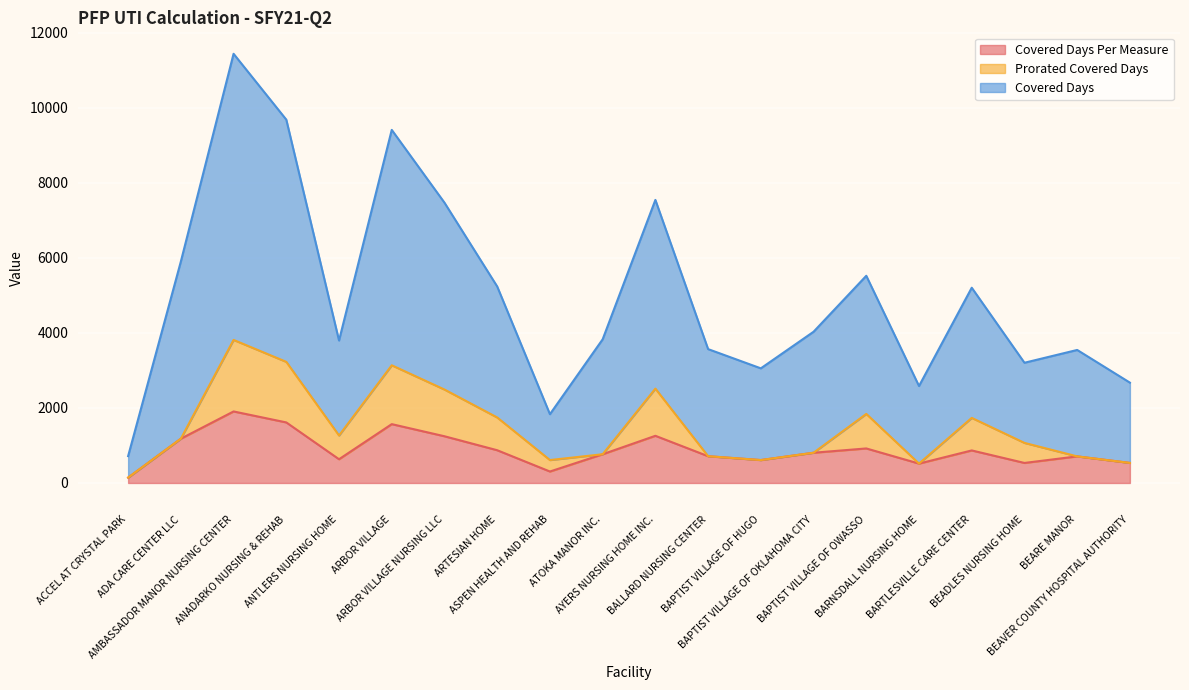

At which label does Covered Days first exceed 4030?

ADA CARE CENTER LLC